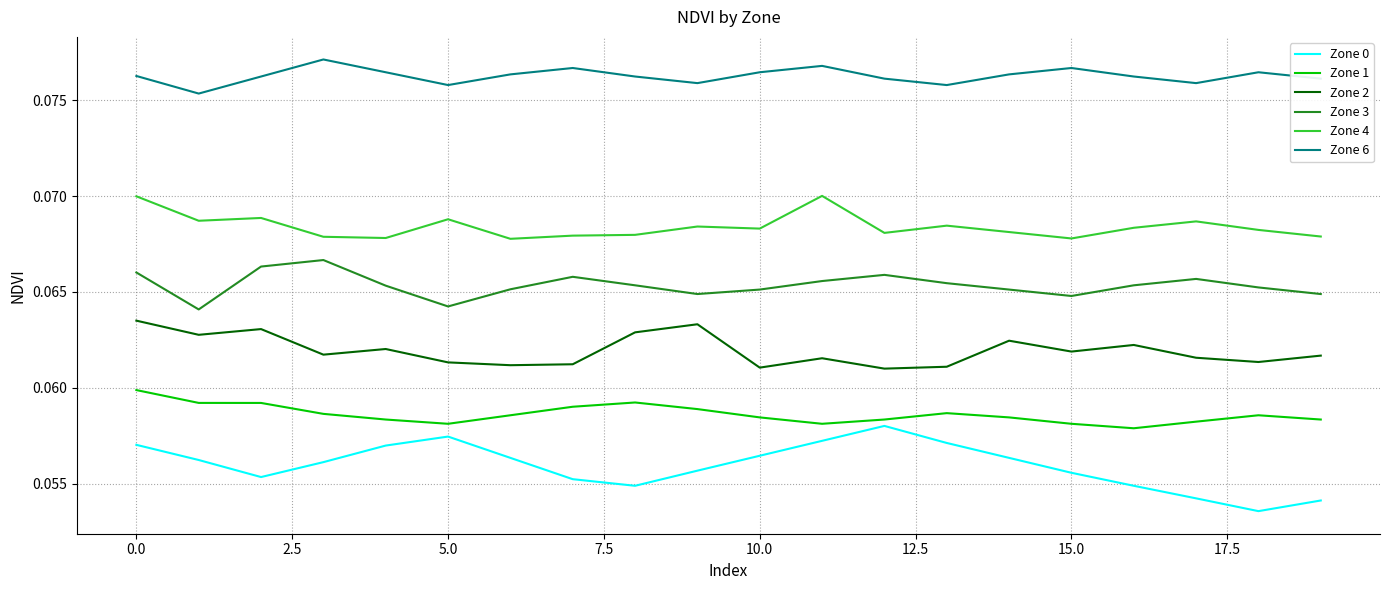

Which series has the largest range (max minus min)?

Zone 0